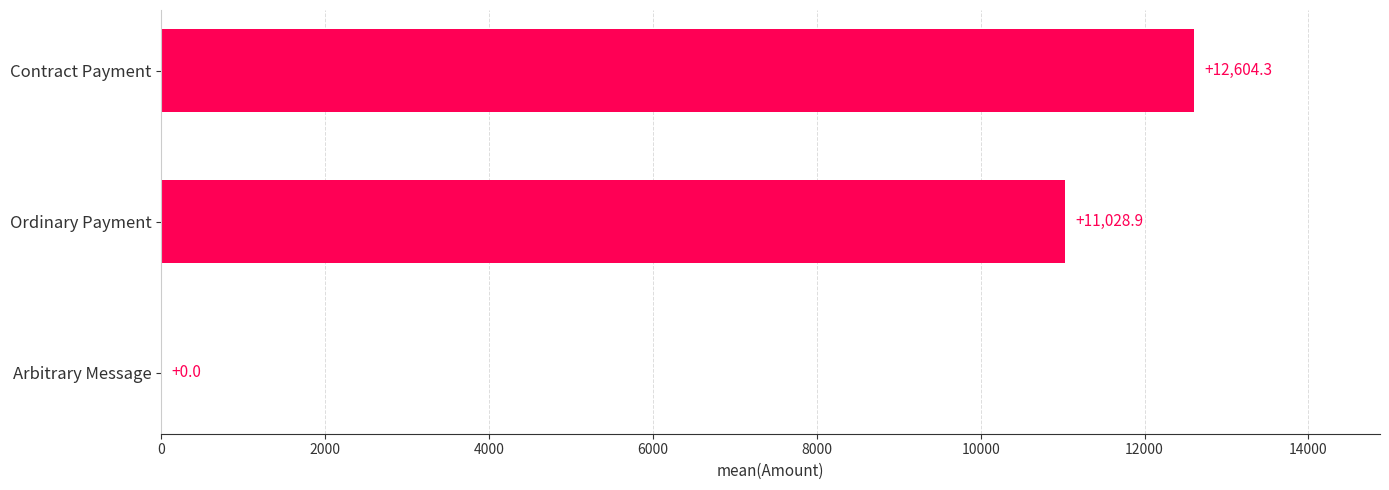

True or false: the data shows 7128.9 at Contract Payment.

False